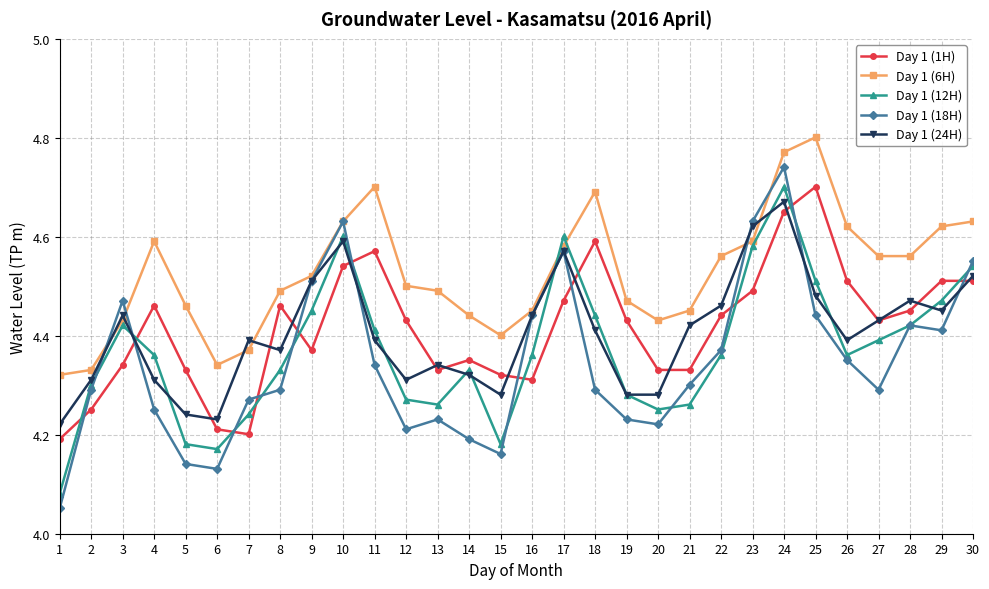

After their last crossing, which series has the higher values: Day 1 (6H) or Day 1 (18H)?

Day 1 (6H)